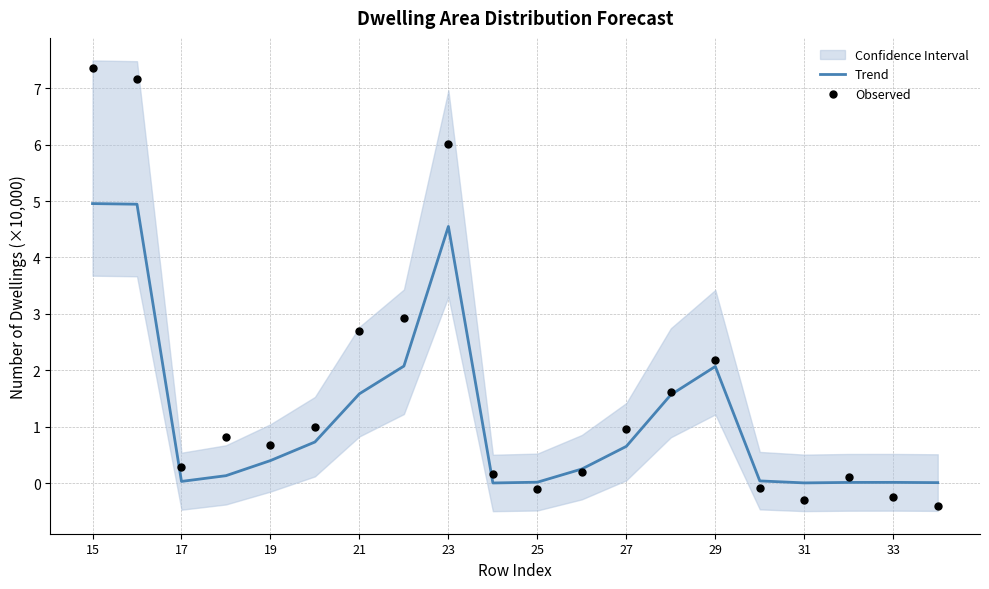

Which series reaches the maximum Y coordinate?

Observed